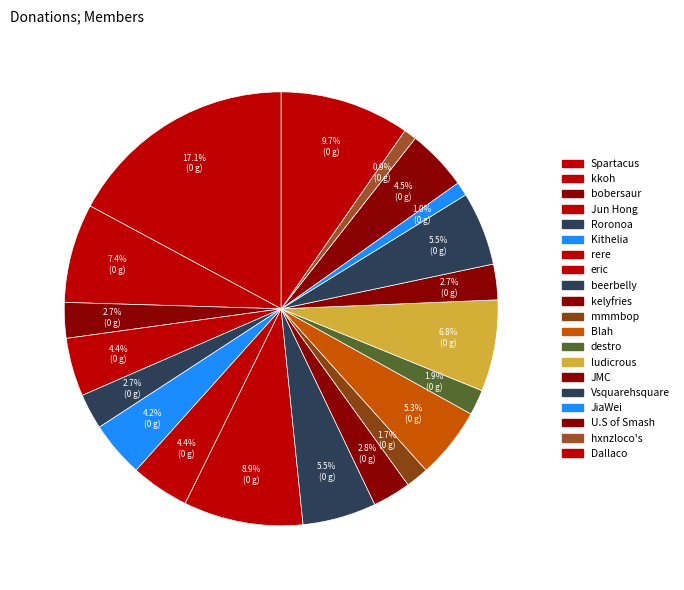

What is the ratio of the value at Spartacus to the value at mmmbop?

10.1